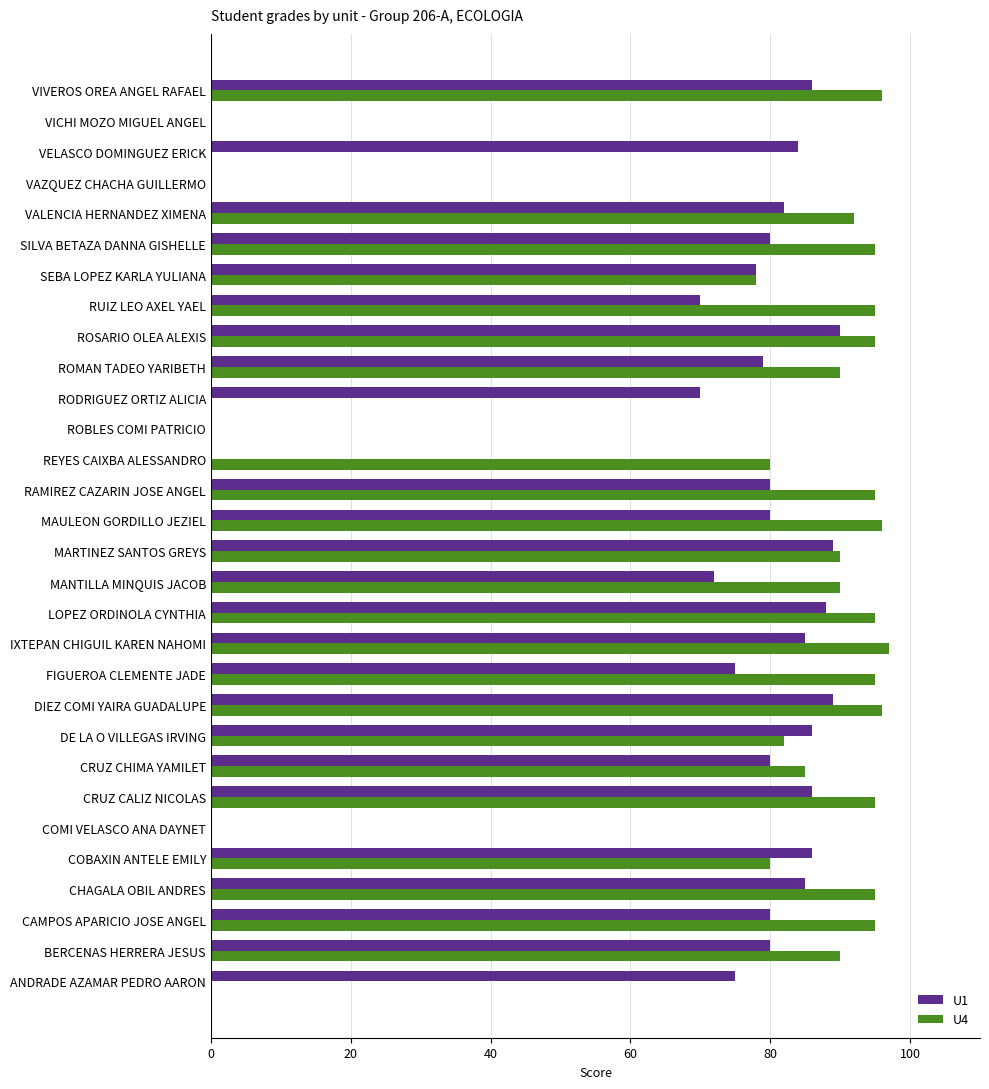

What is the maximum value shown in the chart?

97